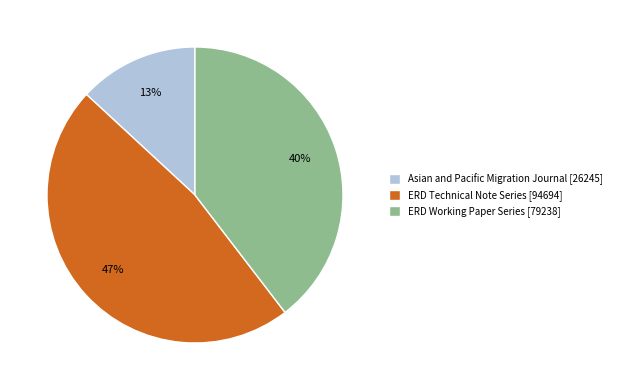

To the nearest percent, what percentage of the pie is Asian and Pacific Migration Journal?

13%